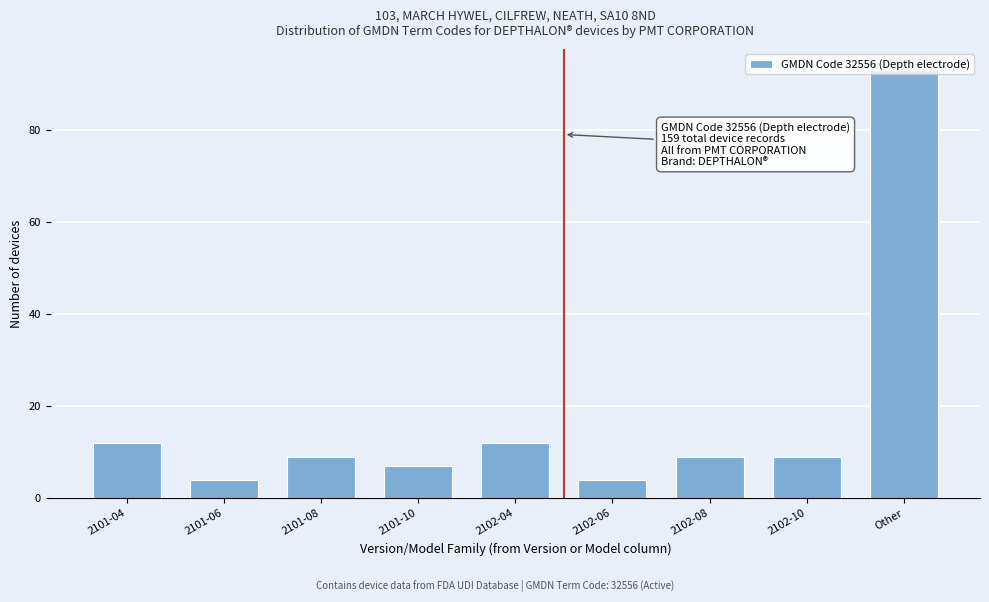

What is the difference between the values at 2101-06 and 2101-10?

3